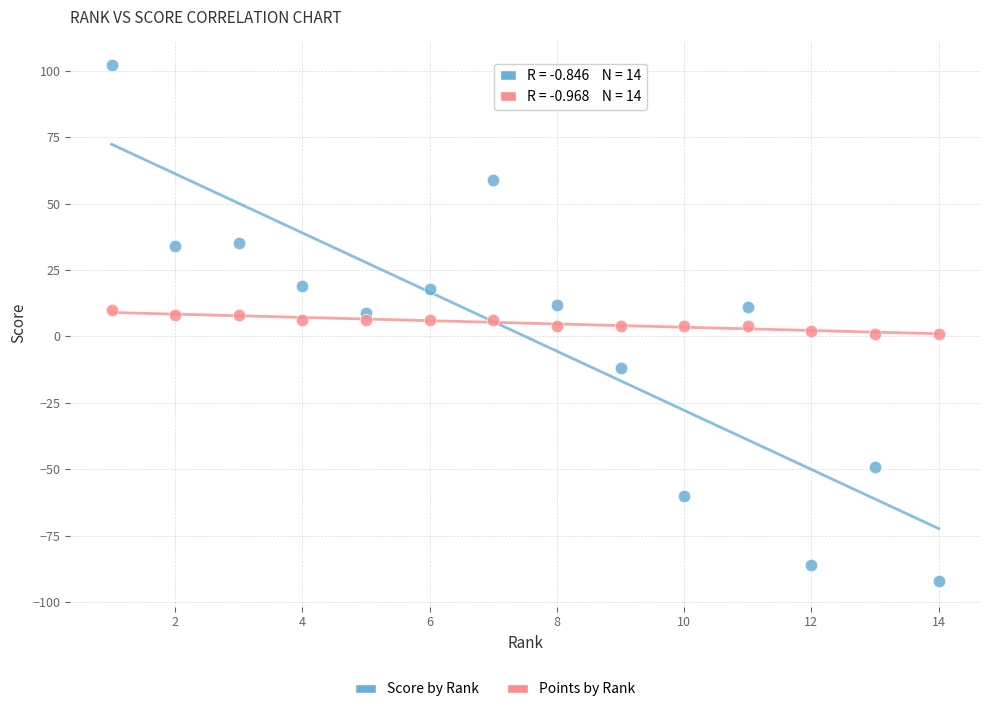

Across all data points, what is the range of Y values (max minus min)?

194